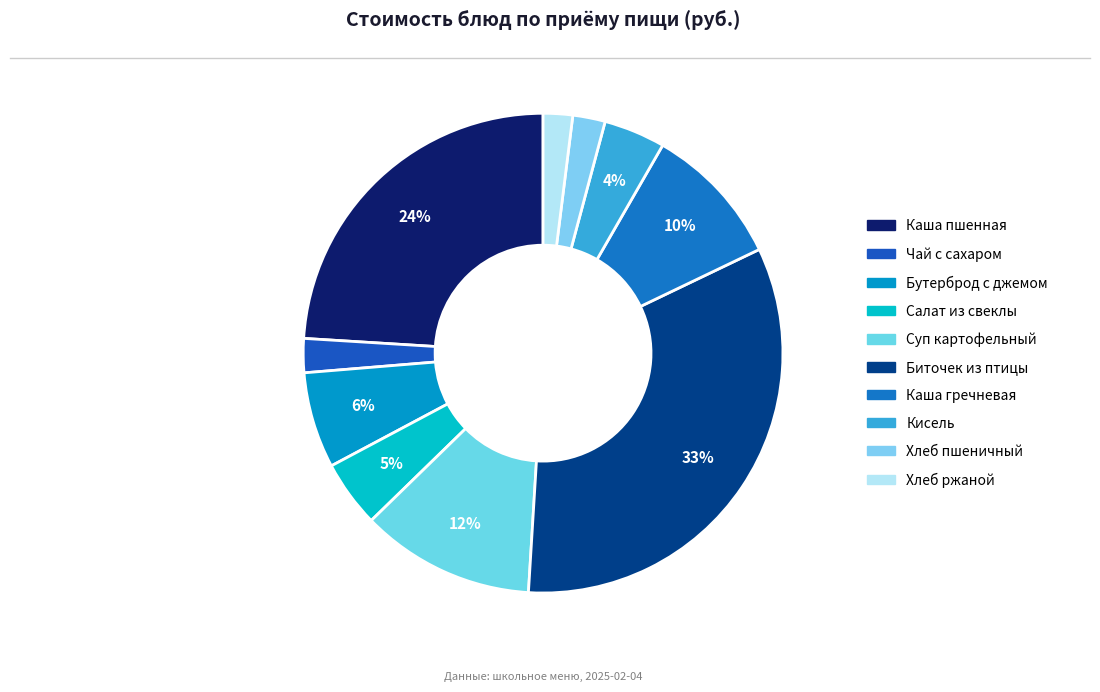

Count the number of slices in the pie.

10